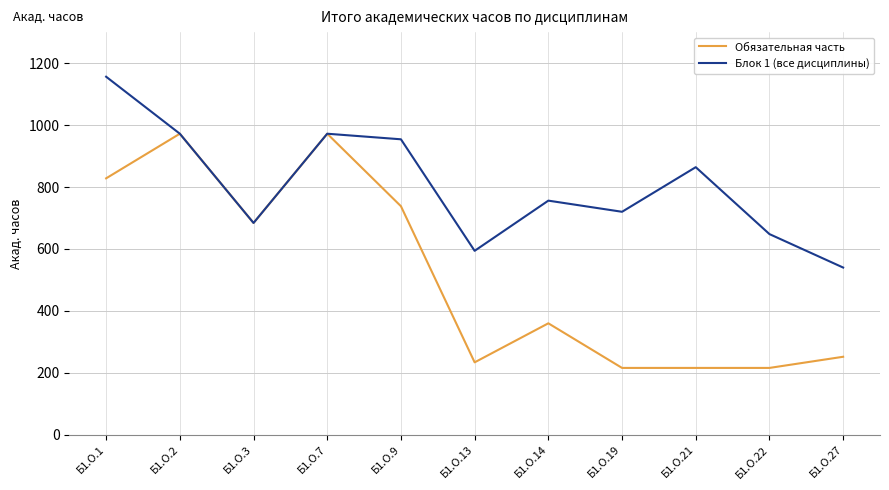

How many lines are shown in the chart?

2